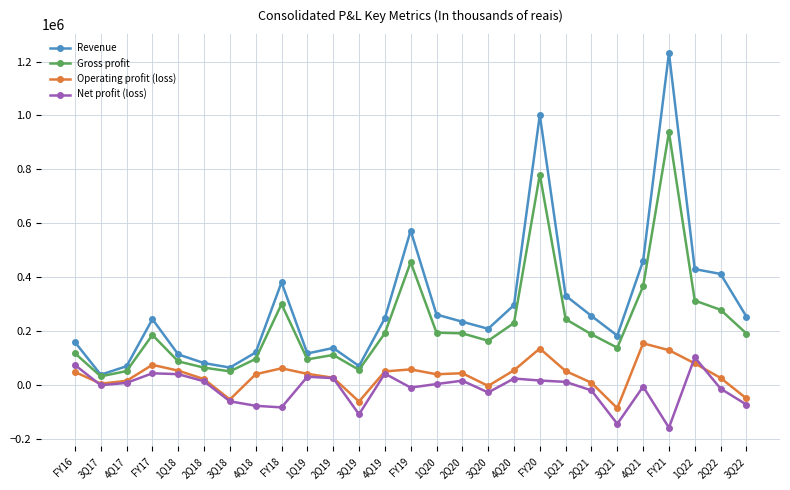

What is the smallest value displayed?

-158083